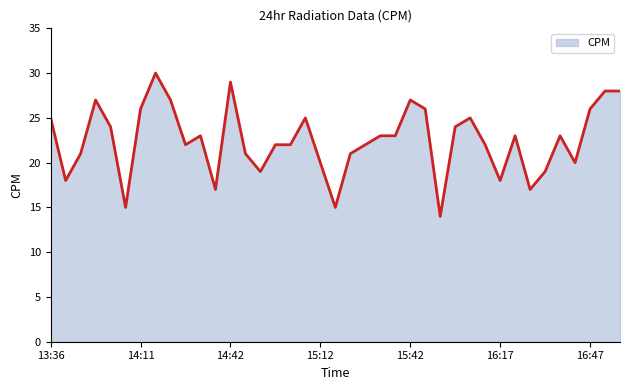

What is the smallest value displayed?

14